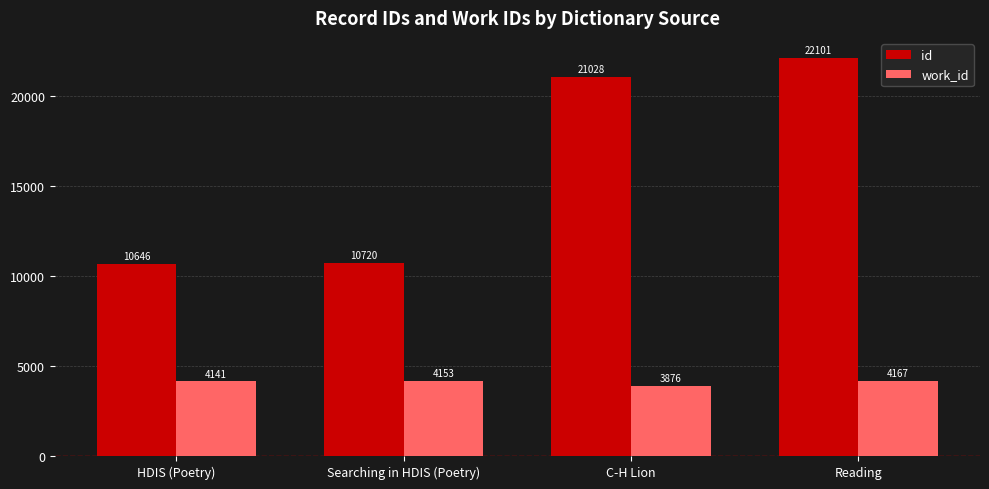

What value does the id series have at HDIS (Poetry)?

10646